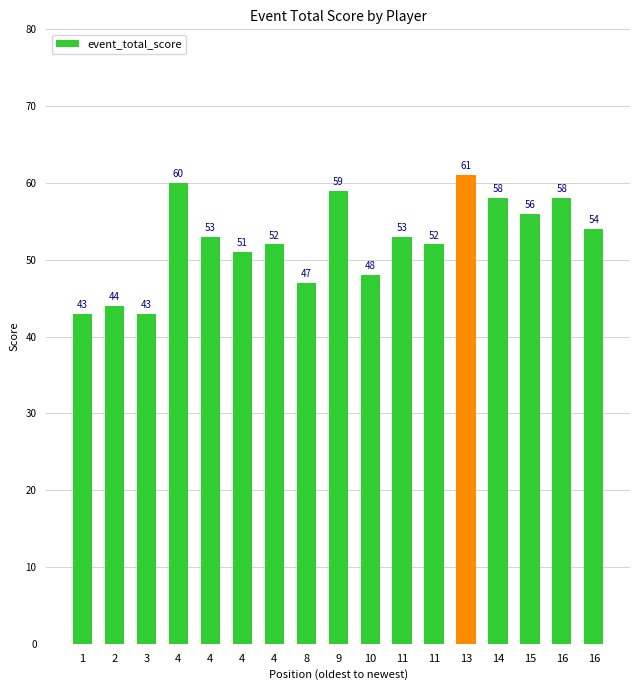

How many bars are there in total?

17